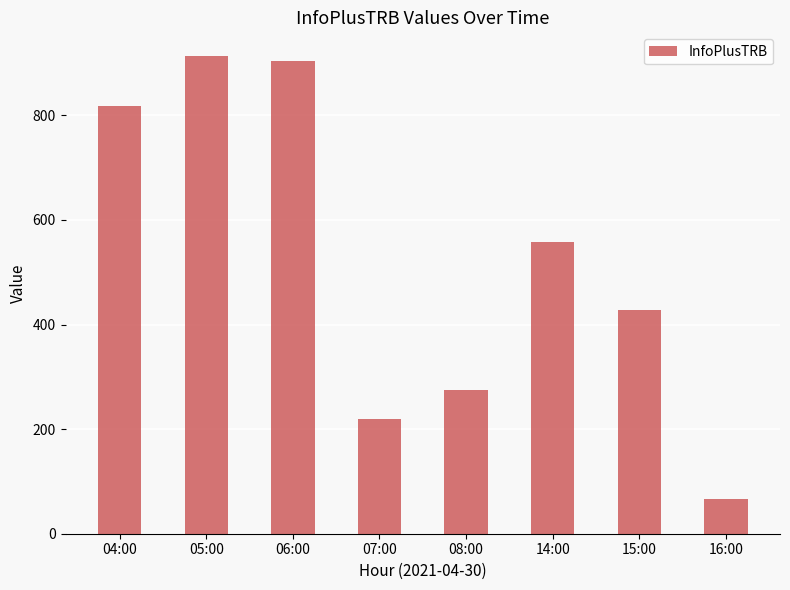

Which label corresponds to the smallest value in the chart?

16:00